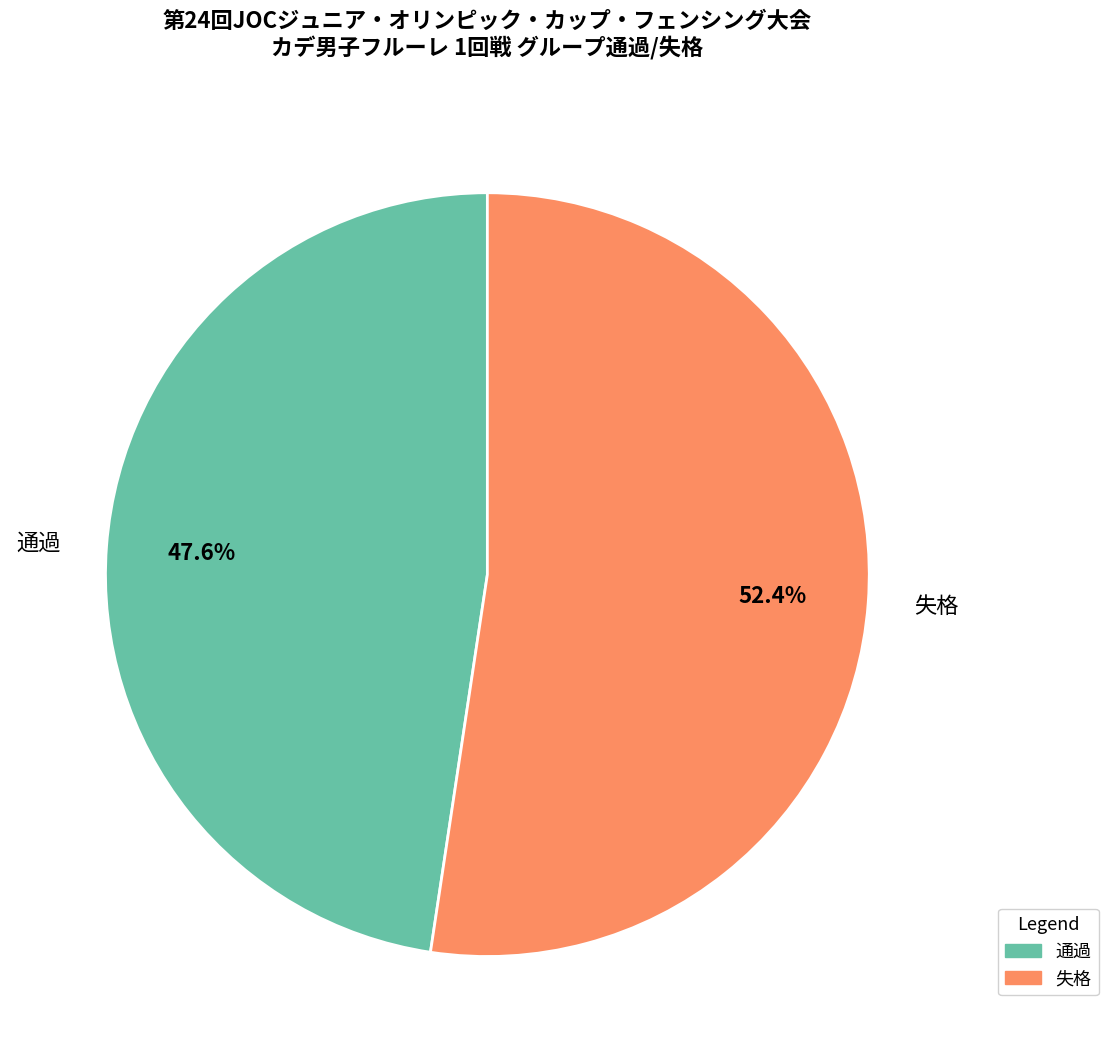

Rank the categories by value from lowest to highest.

通過, 失格